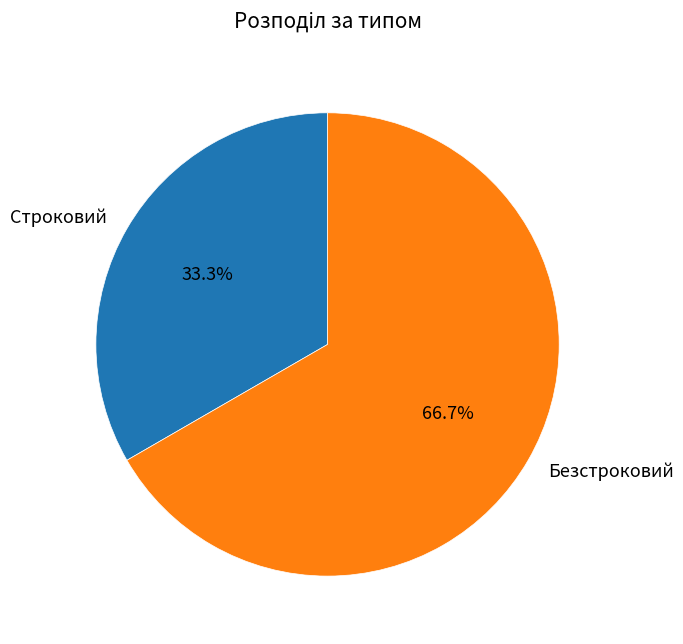

To the nearest percent, what portion does Безстроковий represent?

67%